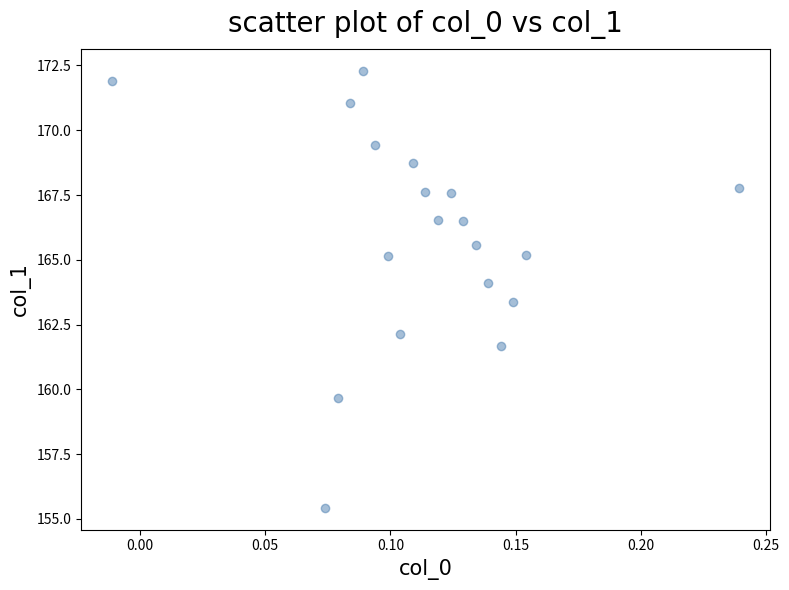

What is the range of Y values (max minus min)?

16.9